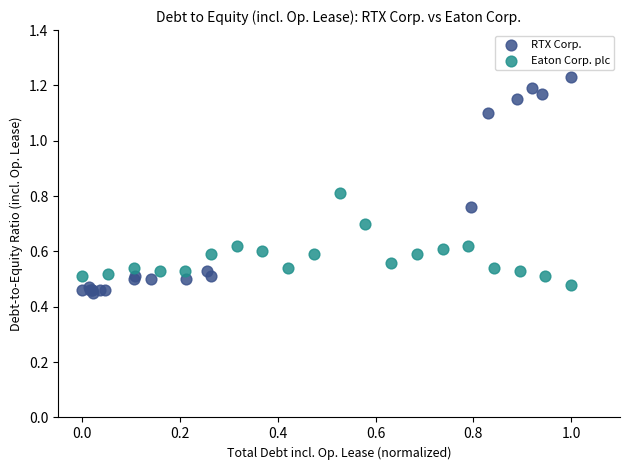

Which series has the largest Y range (max minus min)?

RTX Corp.